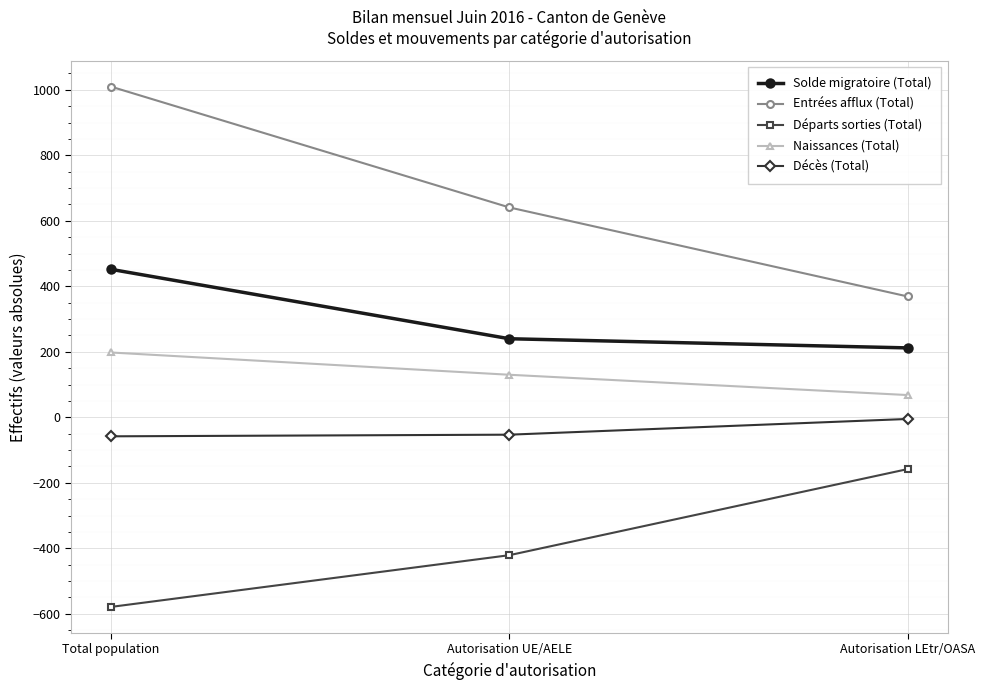

Where is Décès (Total) nearest to the value -31?

Autorisation UE/AELE